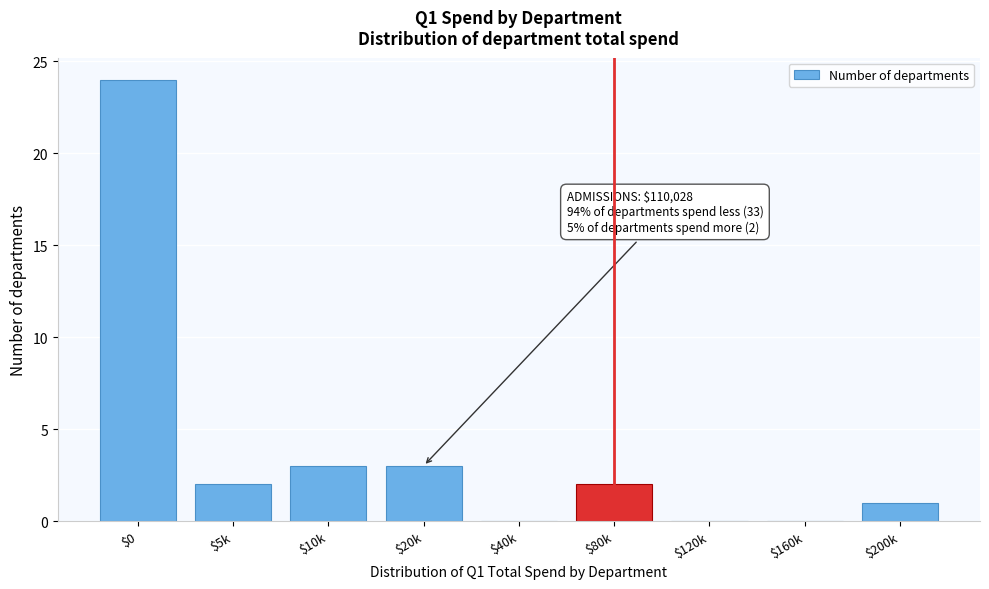

True or false: the data shows 4 at $10k.

False